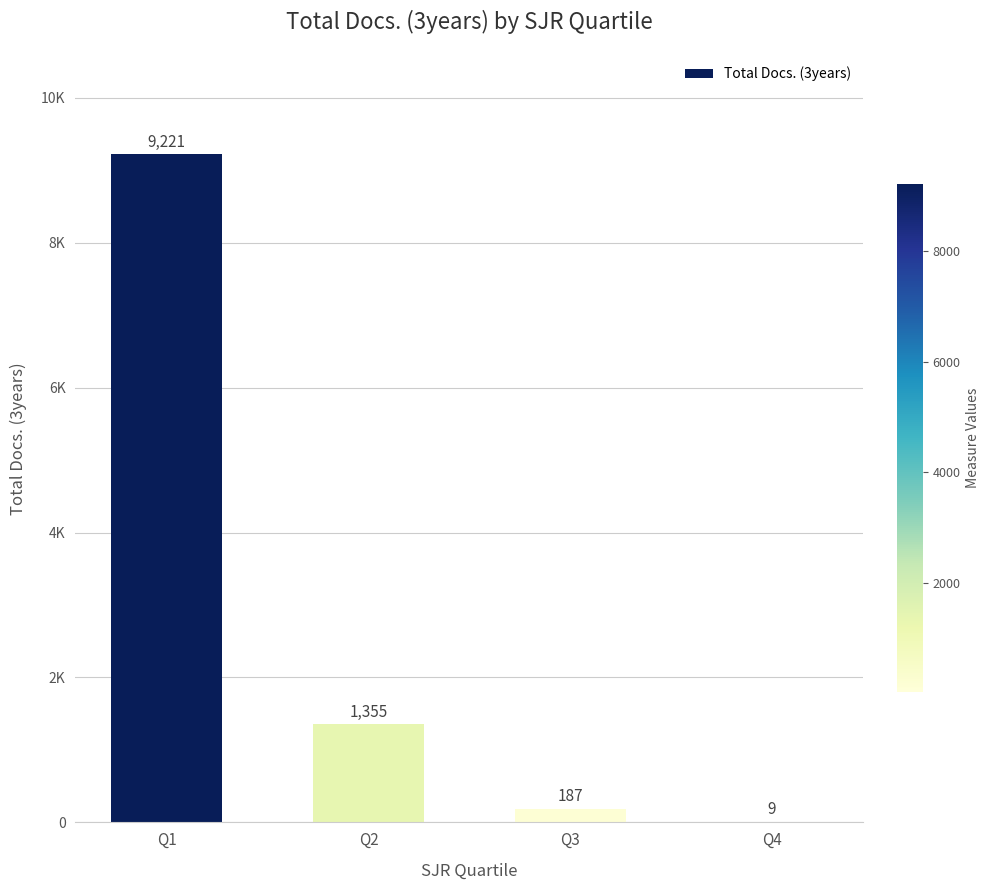

What is the difference between the maximum and second lowest values?

9034